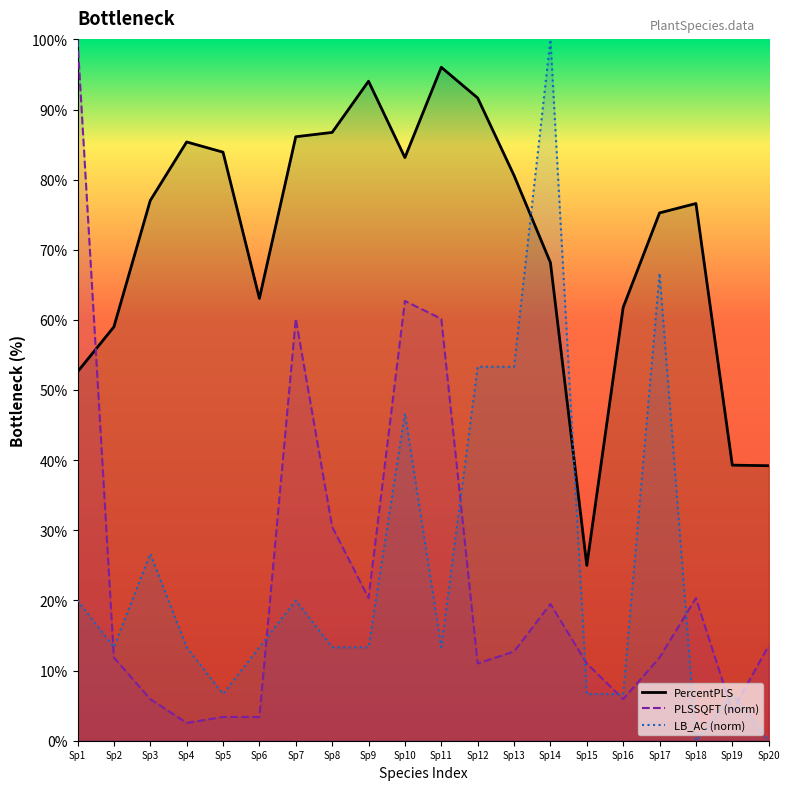

What is the average value of the PLSSQFT_norm series?

23.6